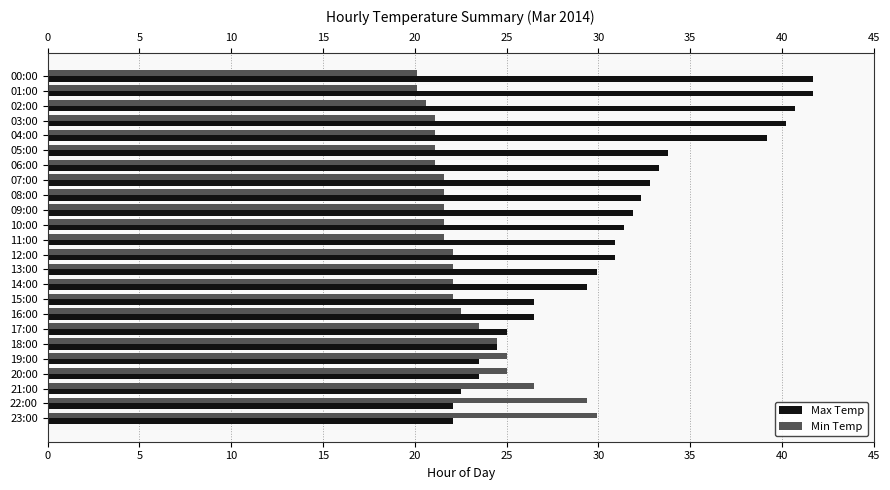

Is the value of Max Temp at 20:00 greater than the value of Min Temp at 06:00?

Yes